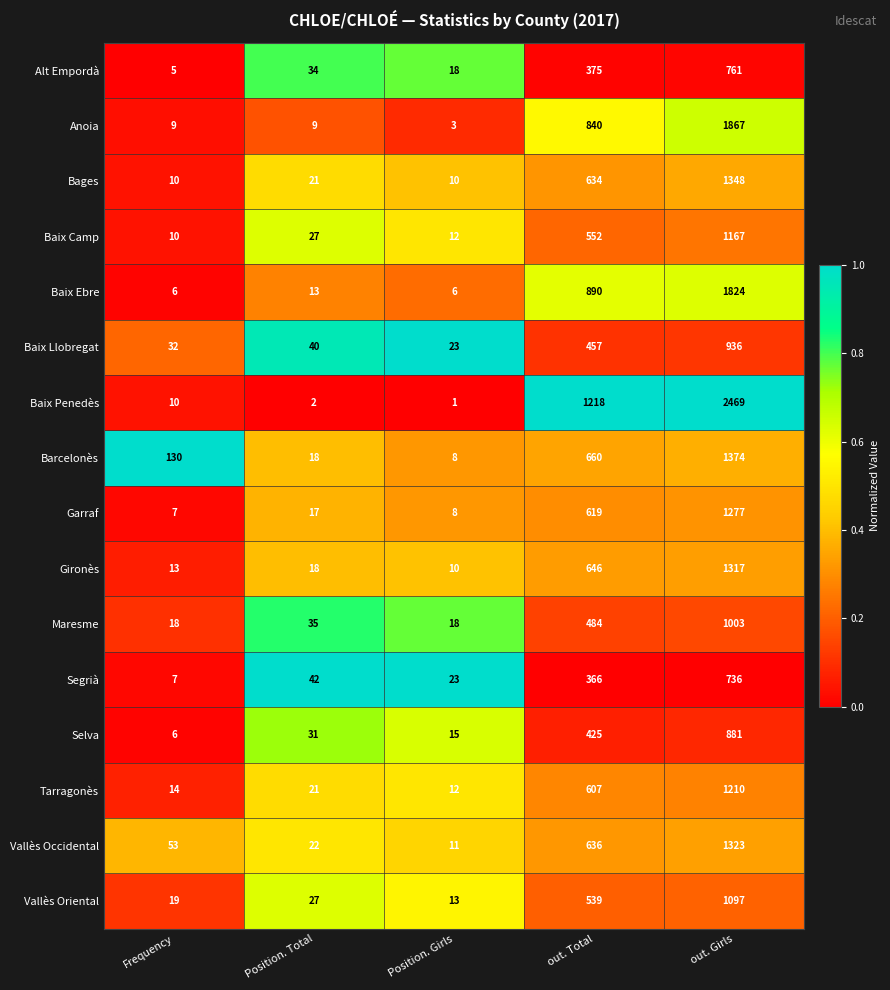

What is the sum of the Tarragonès values at Position. Total and Position. Girls?

33